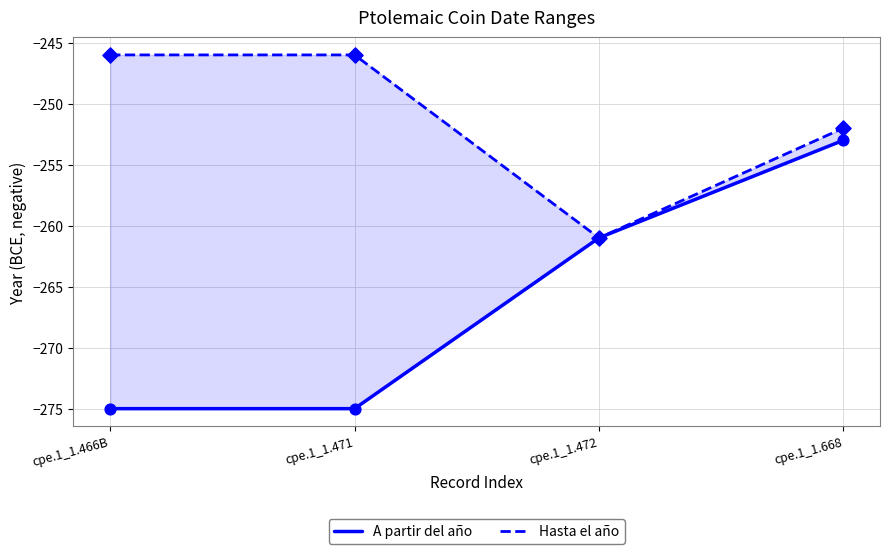

At which category is the sum across all series the highest?

cpe.1_1.668